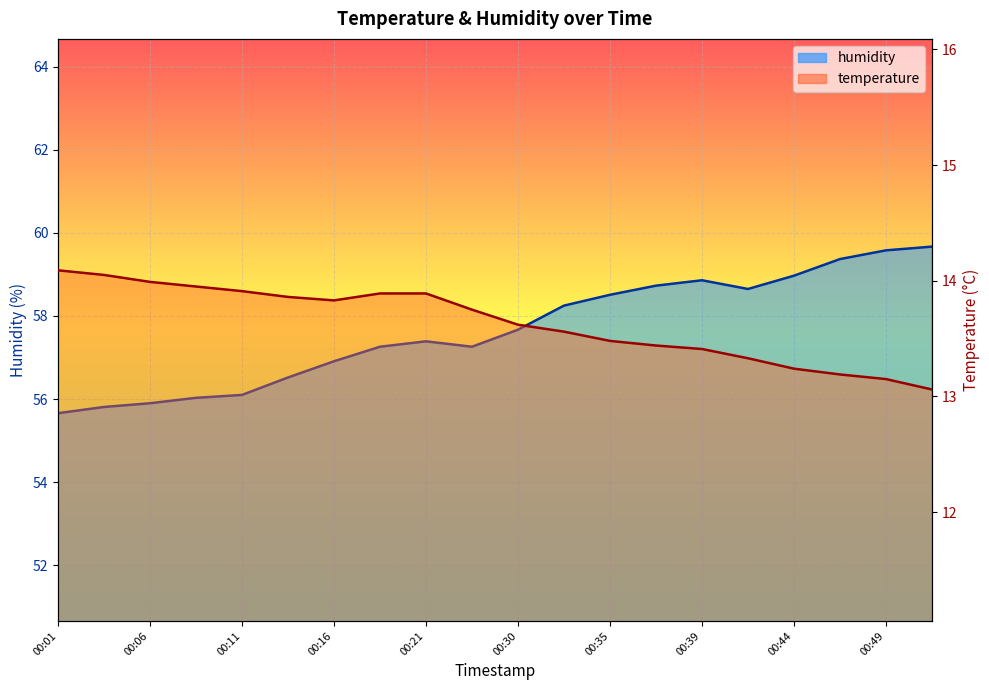

Reading left to right, extract all data points from this chart.

temperature: 14.1	14.1	14.0	13.9	13.9	13.9	13.8	13.9	13.9	13.8	13.6	13.6	13.5	13.4	13.4	13.3	13.2	13.2	13.2	13.1
humidity: 55.7	55.8	55.9	56.0	56.1	56.5	56.9	57.3	57.4	57.3	57.7	58.2	58.5	58.7	58.9	58.6	59.0	59.4	59.6	59.7